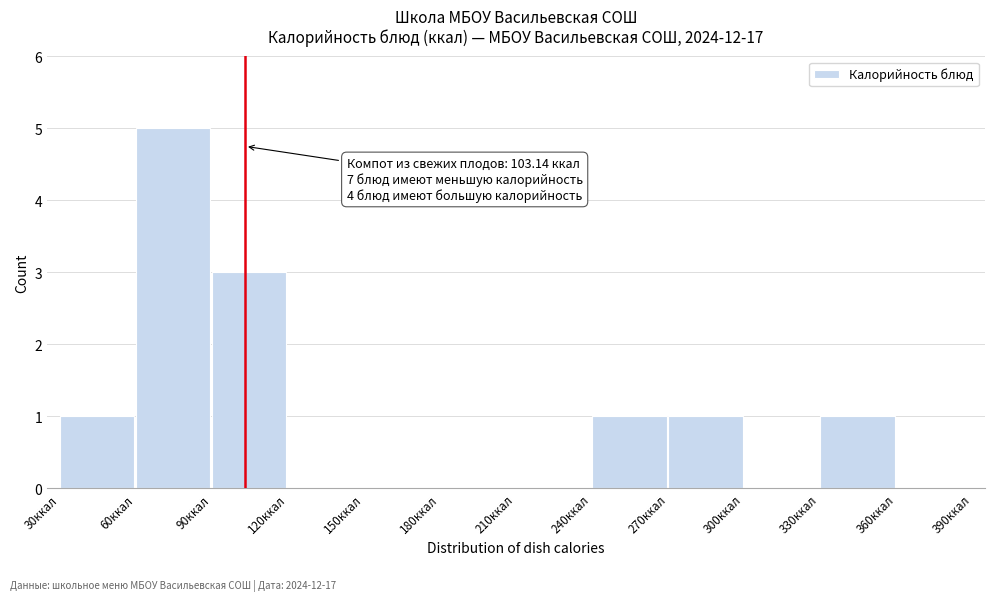

Which range on the x-axis has the tallest bar?

60 to 90